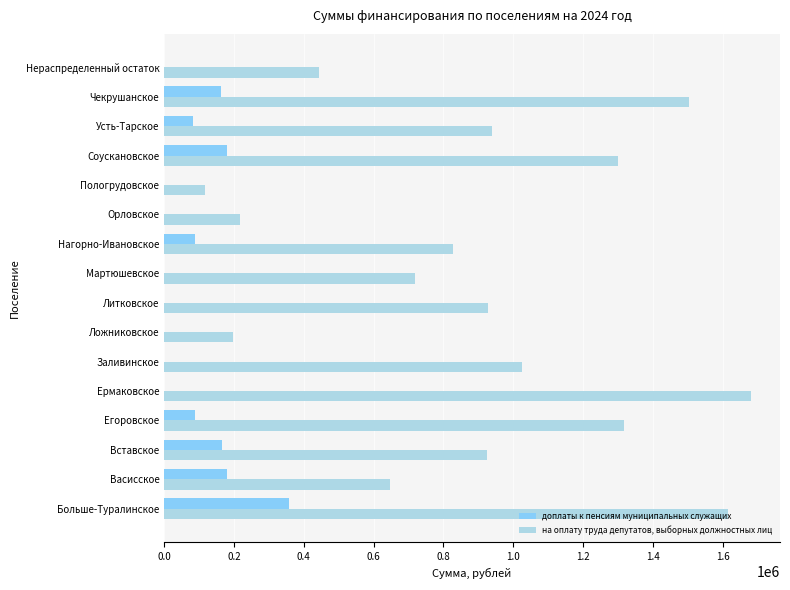

Which series has the largest total across all categories?

на оплату труда депутатов, выборных должностных лиц